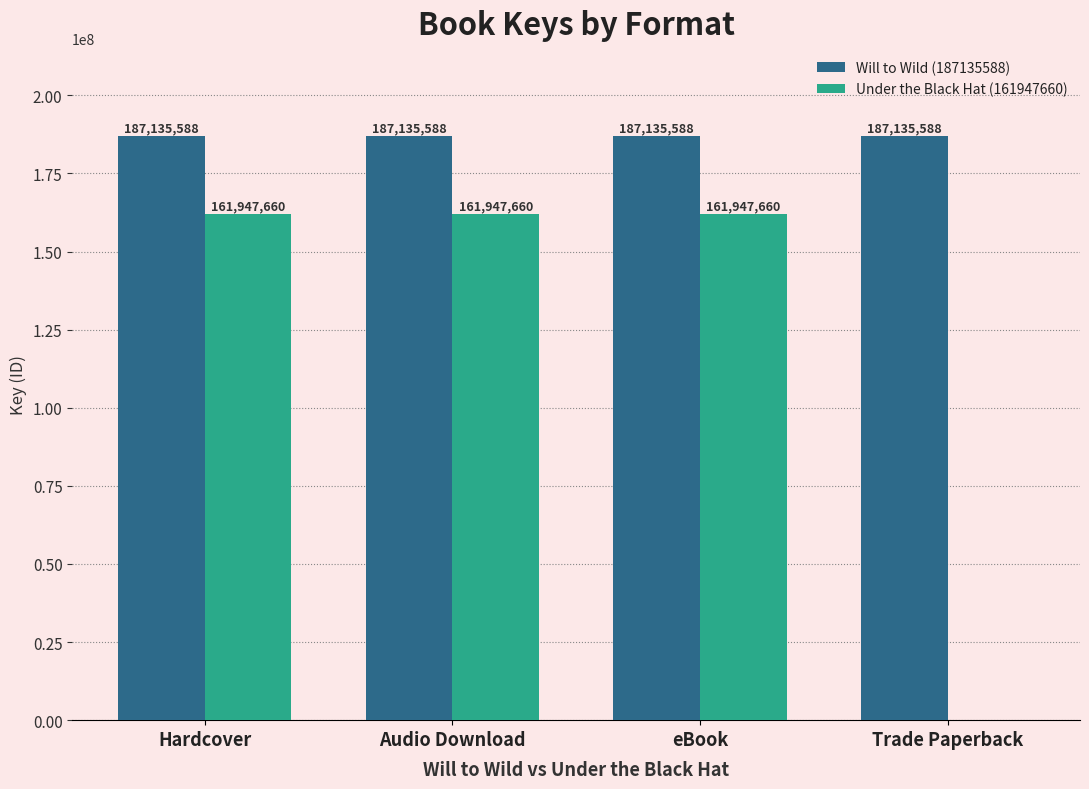

What is the greatest value displayed?

187135588